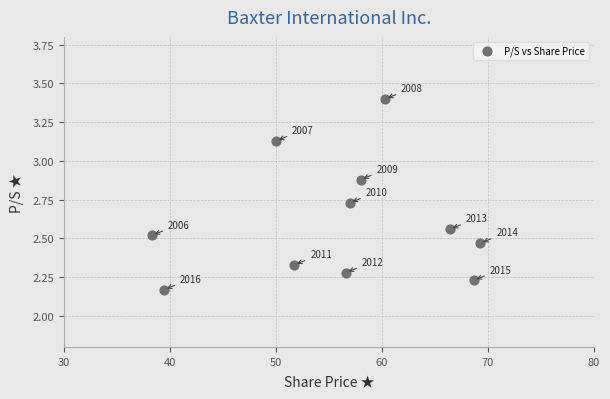

What is the range of X values (max minus min)?

31.0